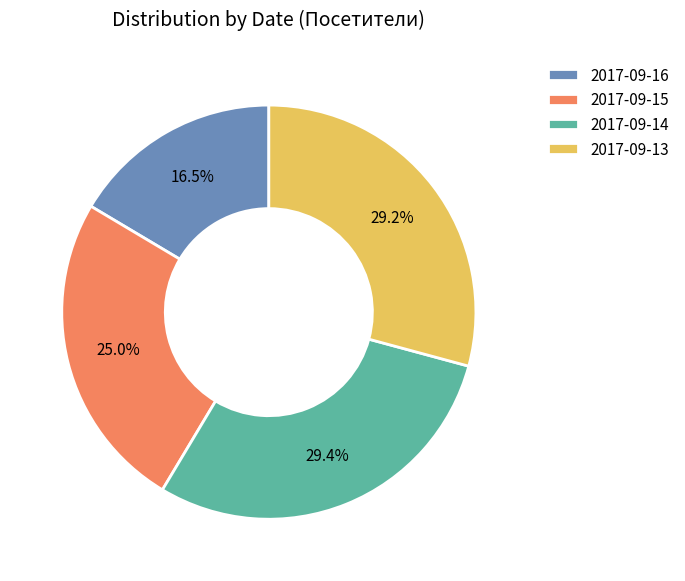

Is 2017-09-15 the majority of the pie?

No